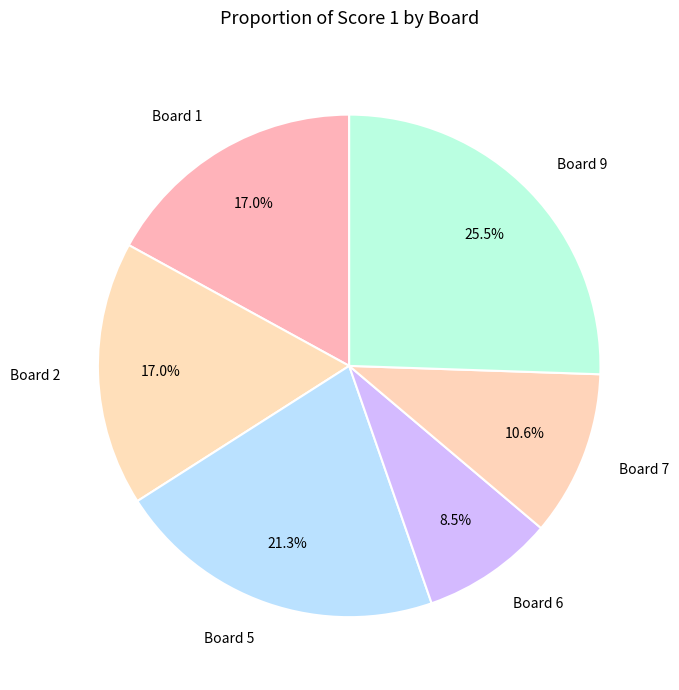

What is the largest slice in the pie chart?

Board 9